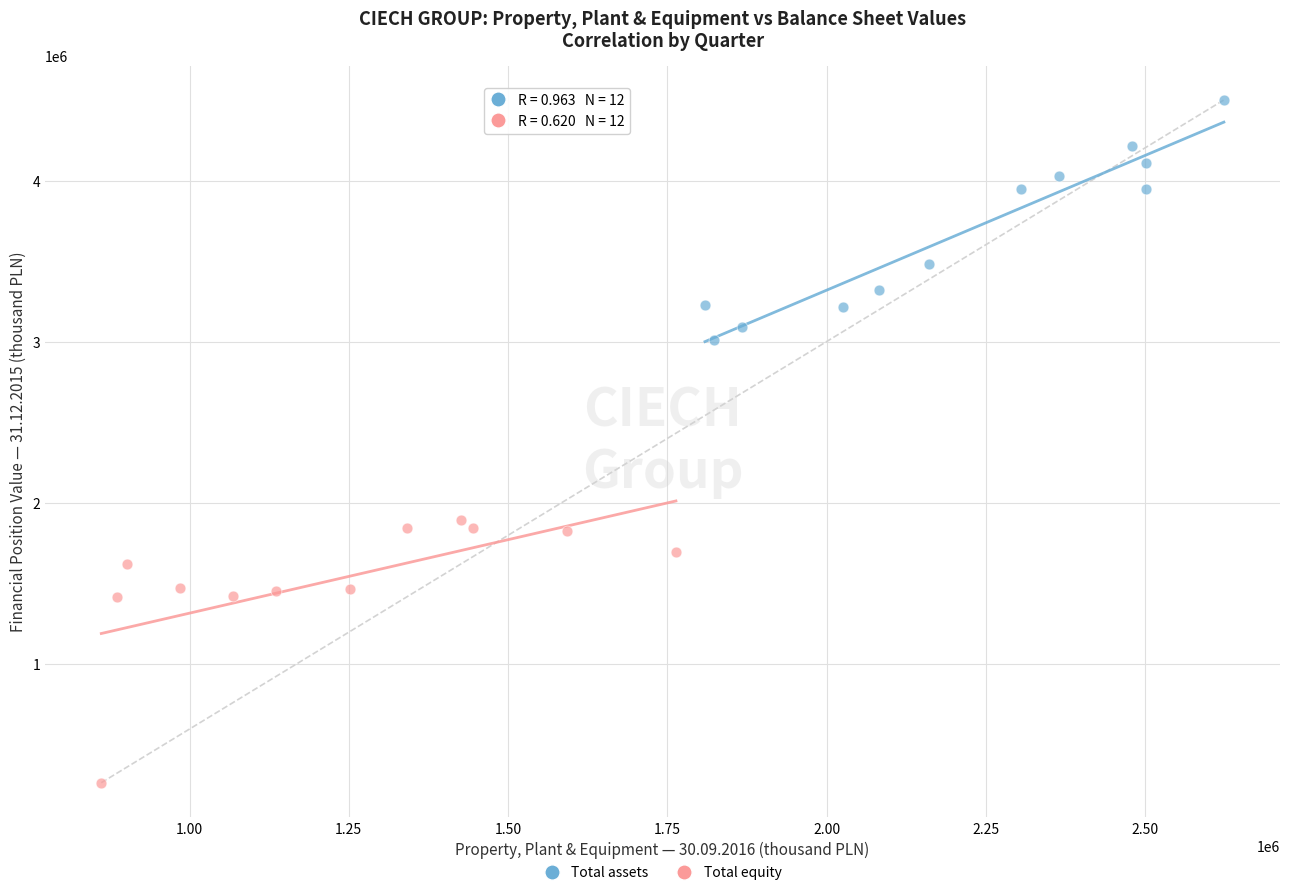

Which series contains the highest Y value?

Total assets